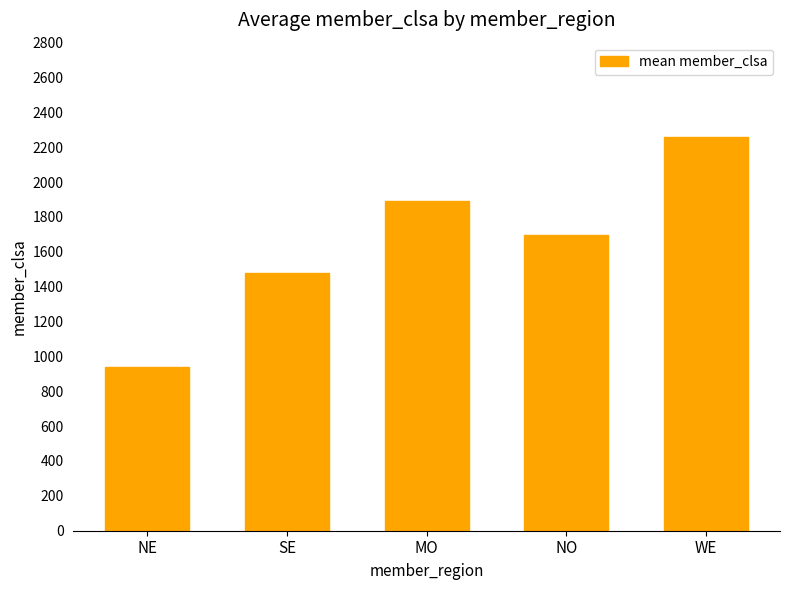

Reading left to right, what are all the values shown in this chart?

939.0	1481.4	1890.2	1697.0	2261.7